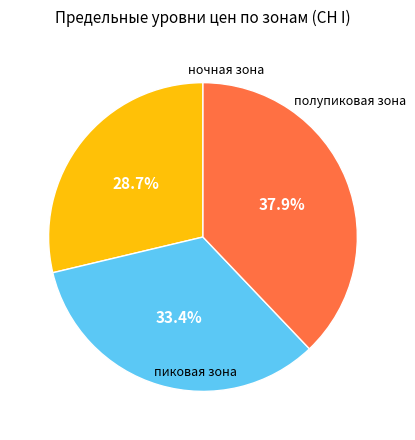

To the nearest percent, what is the difference between the largest and smallest slice percentages?

9%